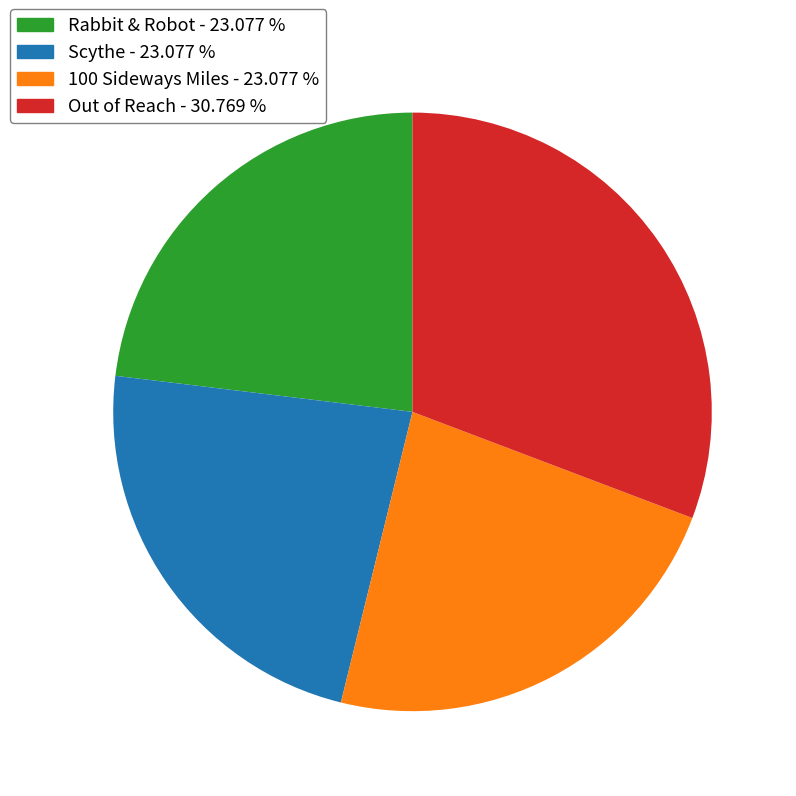

Which has a higher value, Out of Reach or 100 Sideways Miles?

Out of Reach